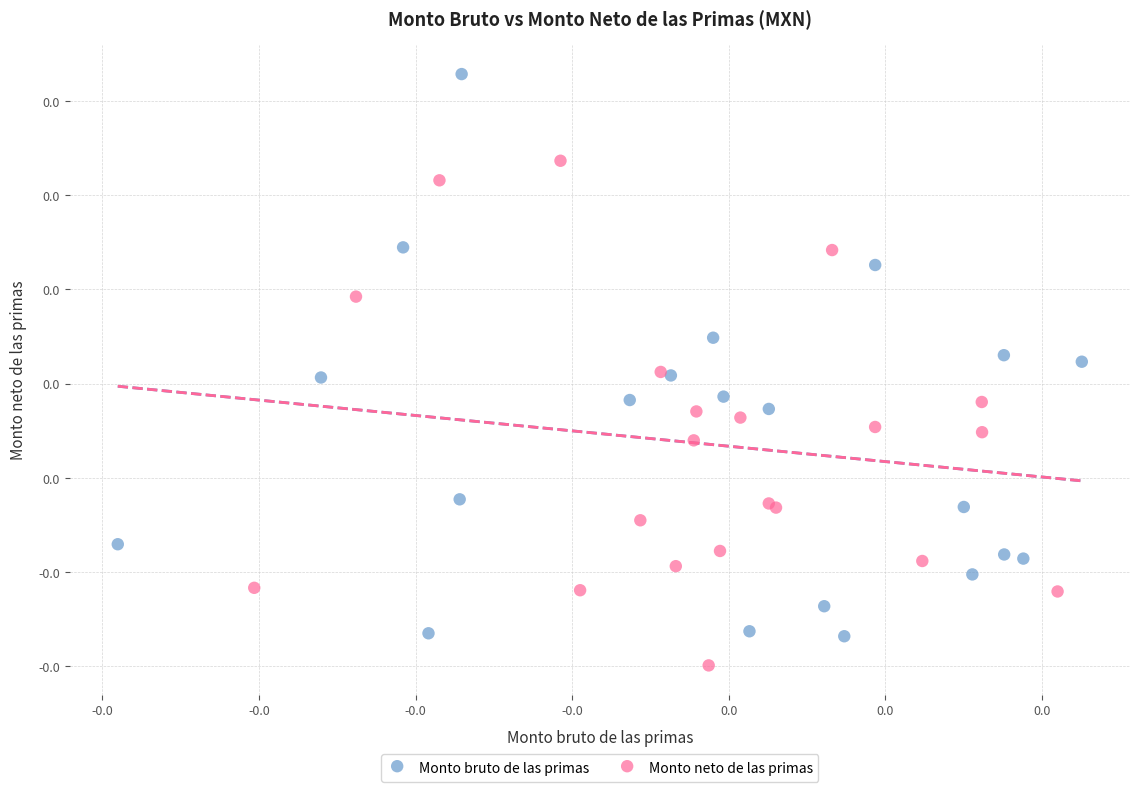

What are all the series names shown in the legend?

Monto bruto de las primas, Monto neto de las primas